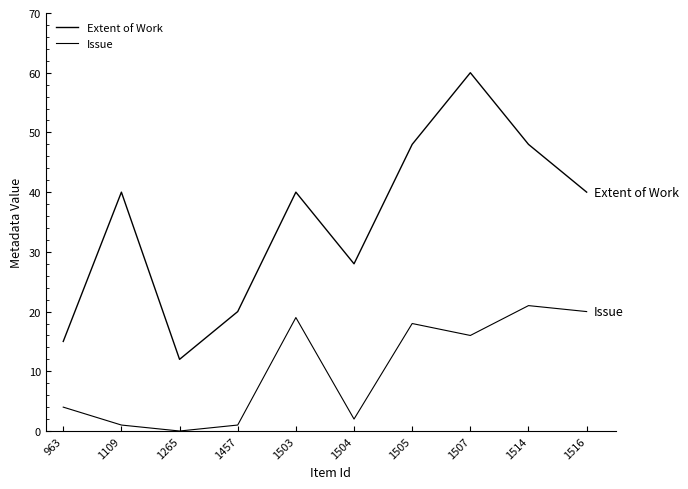

What is the total value across all series at 1516?

60